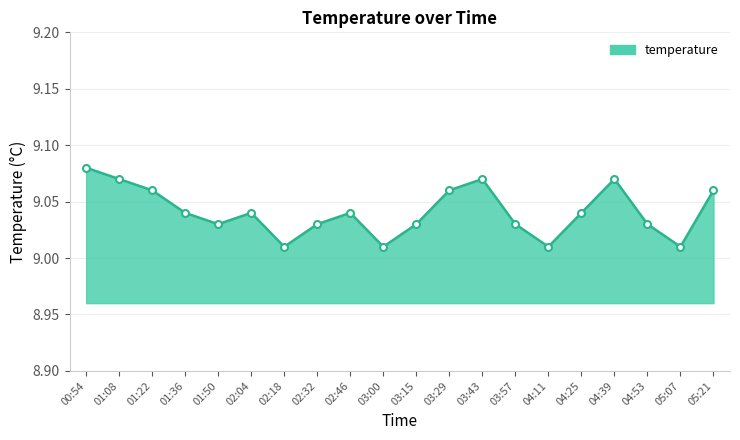

What is the label of the 10th point from the right?

03:15